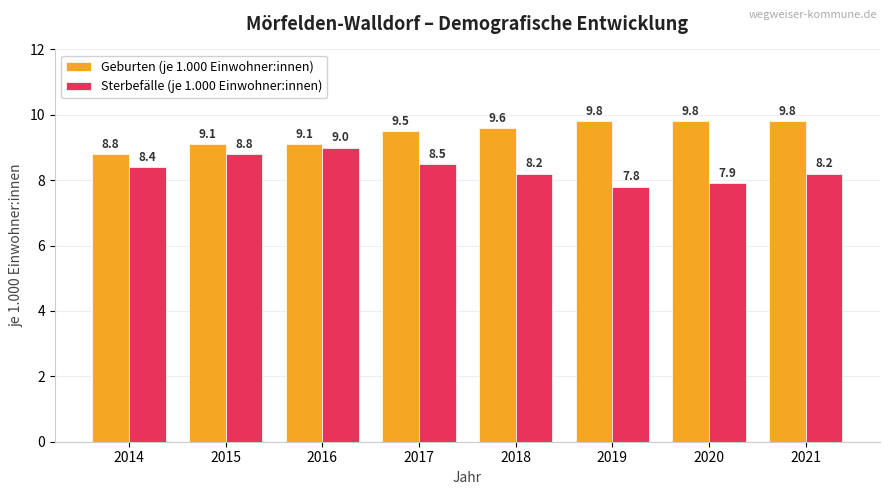

Rank the series at 2021 from highest to lowest value.

Geburten (je 1.000 Einwohner:innen), Sterbefälle (je 1.000 Einwohner:innen)